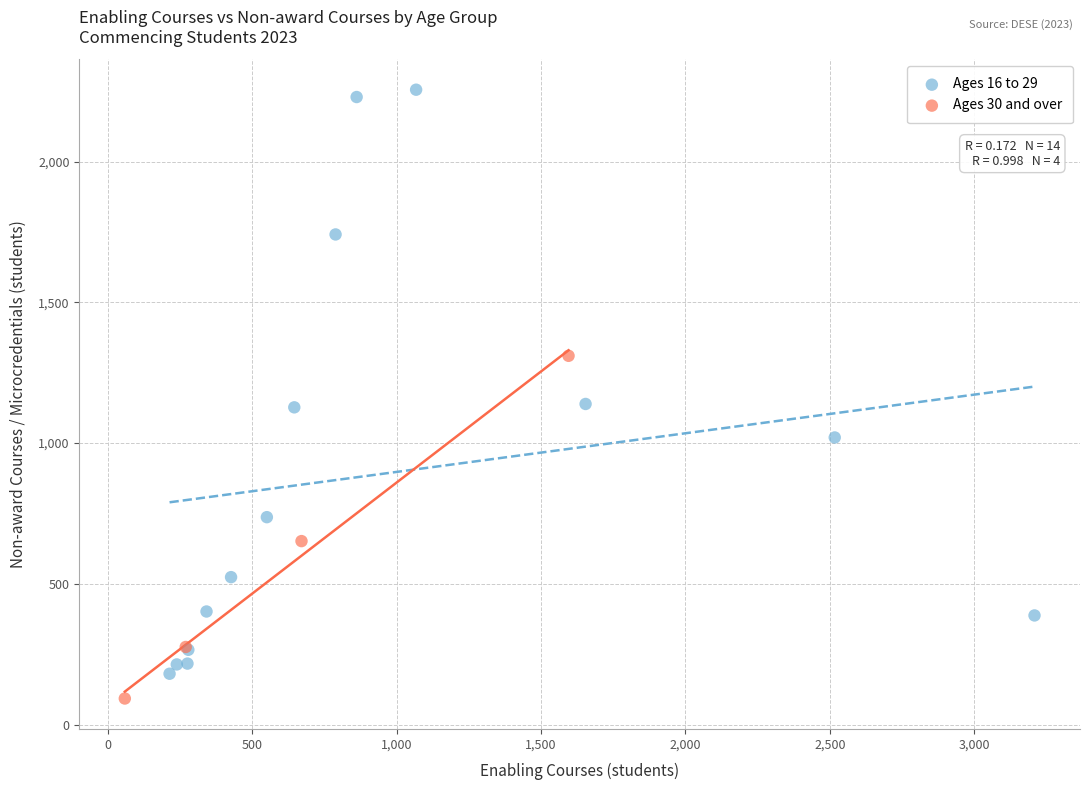

Which series has the widest spread of Y values?

Ages 16 to 29